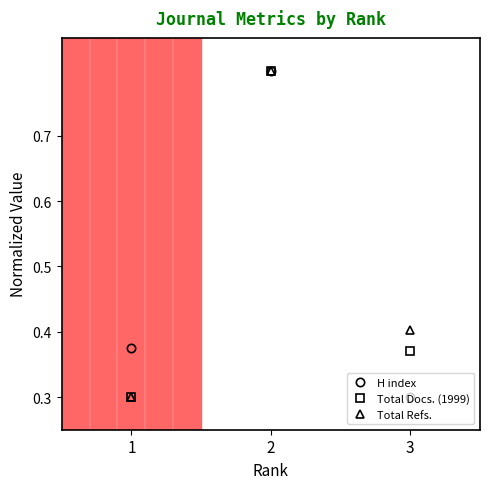

What are all the series names shown in the legend?

H index, Total Docs. (1999), Total Refs.